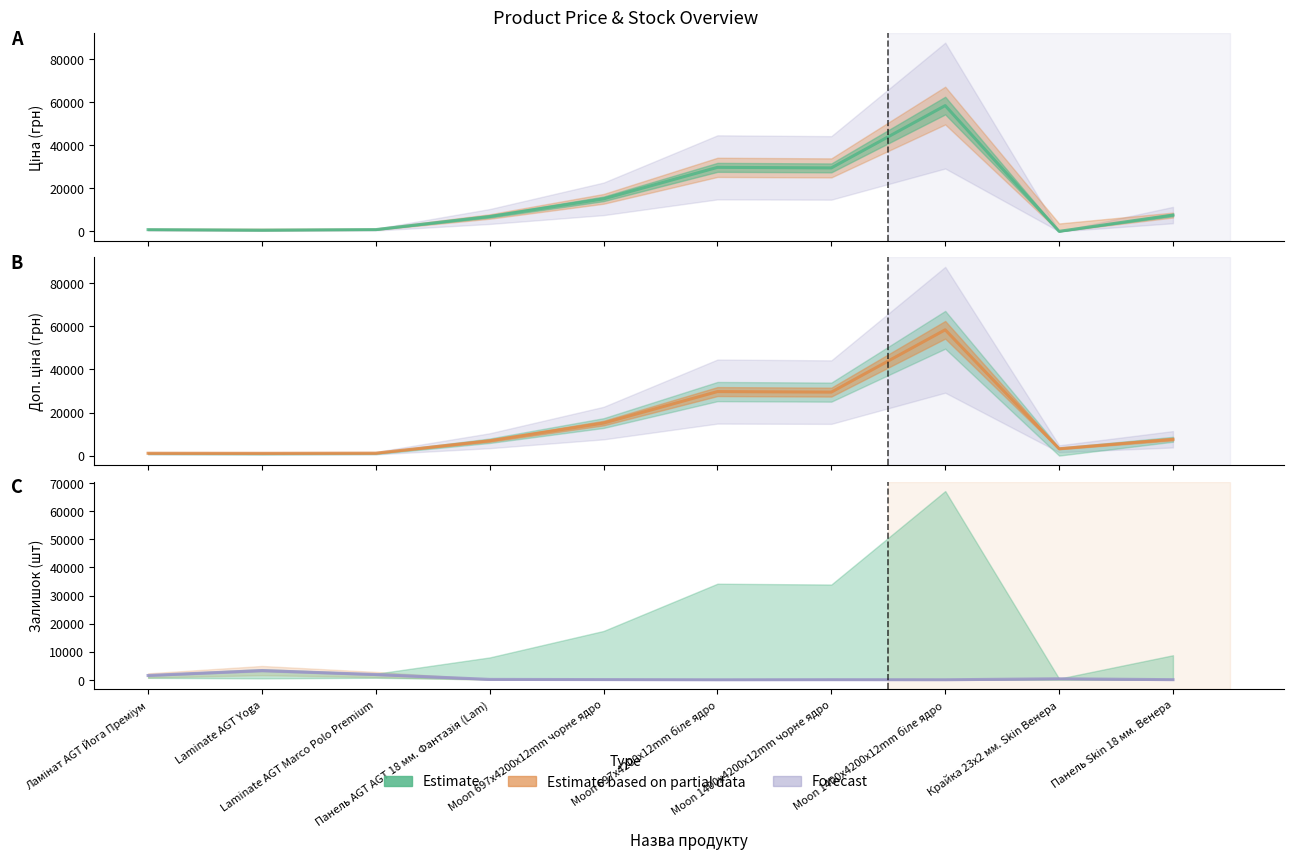

How many data points does each series have?

10